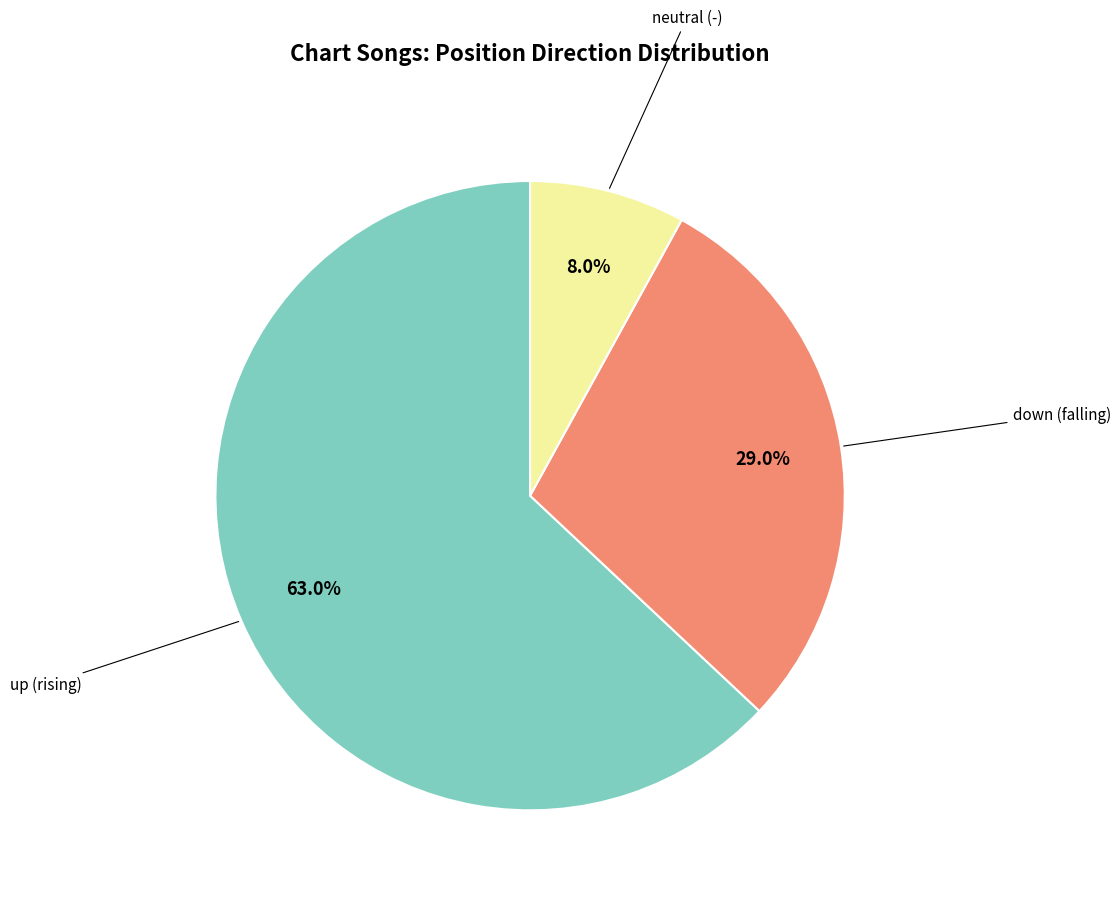

Count the number of slices in the pie.

3